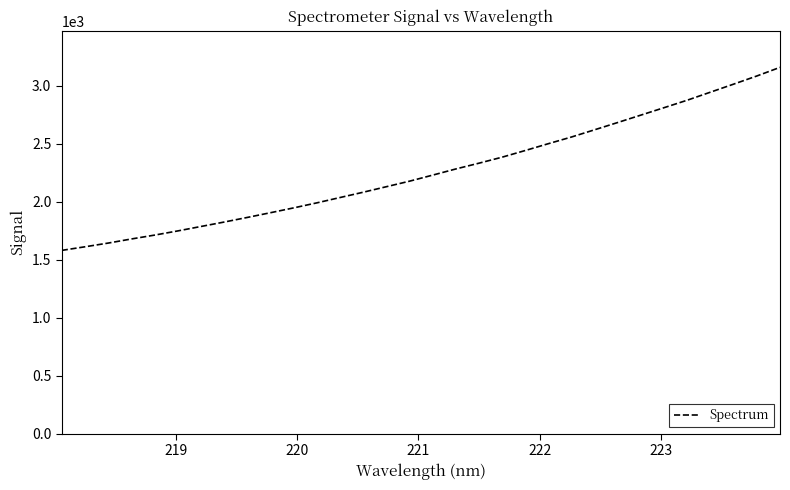

What is the maximum value shown in the chart?

3160.8